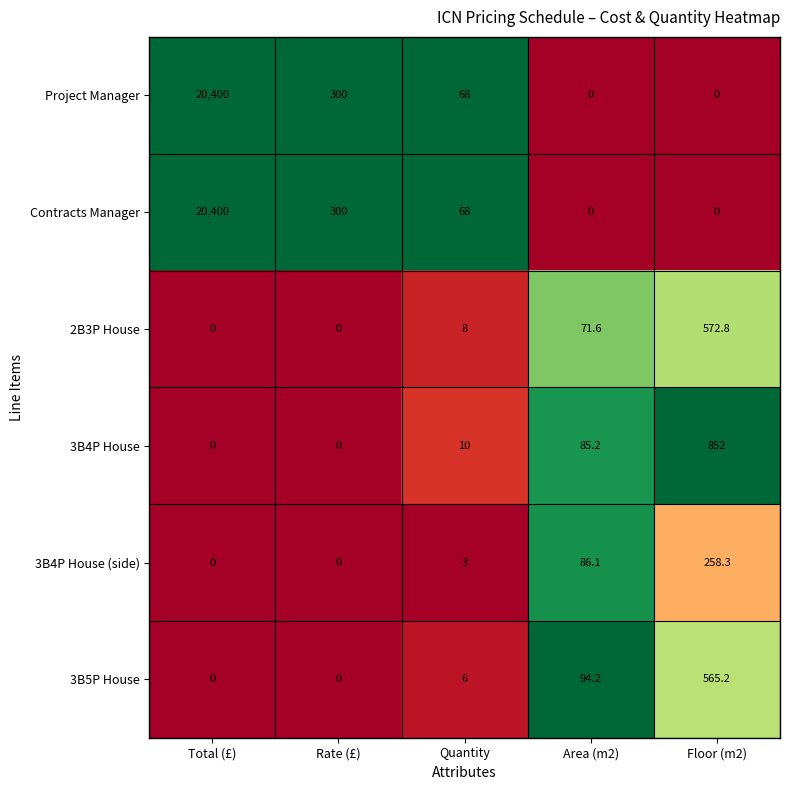

Is it true that Contracts Manager equals 0.0 at Floor (m2)?

True